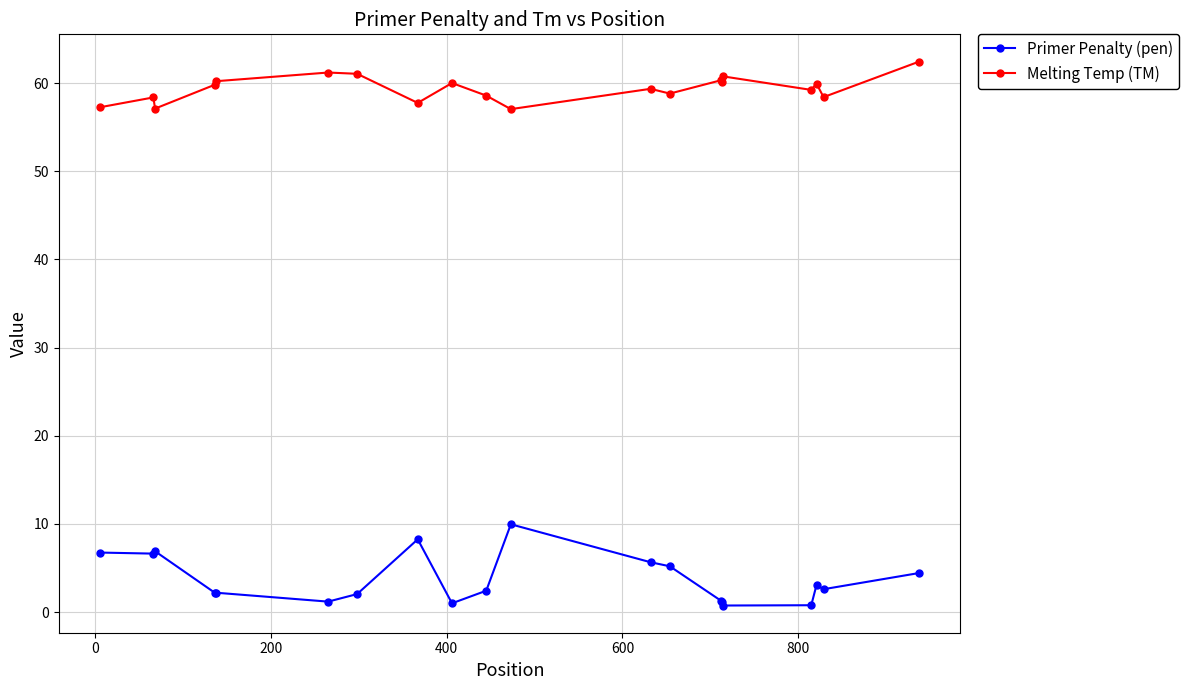

Which series has the widest spread of values?

Primer Penalty (pen)